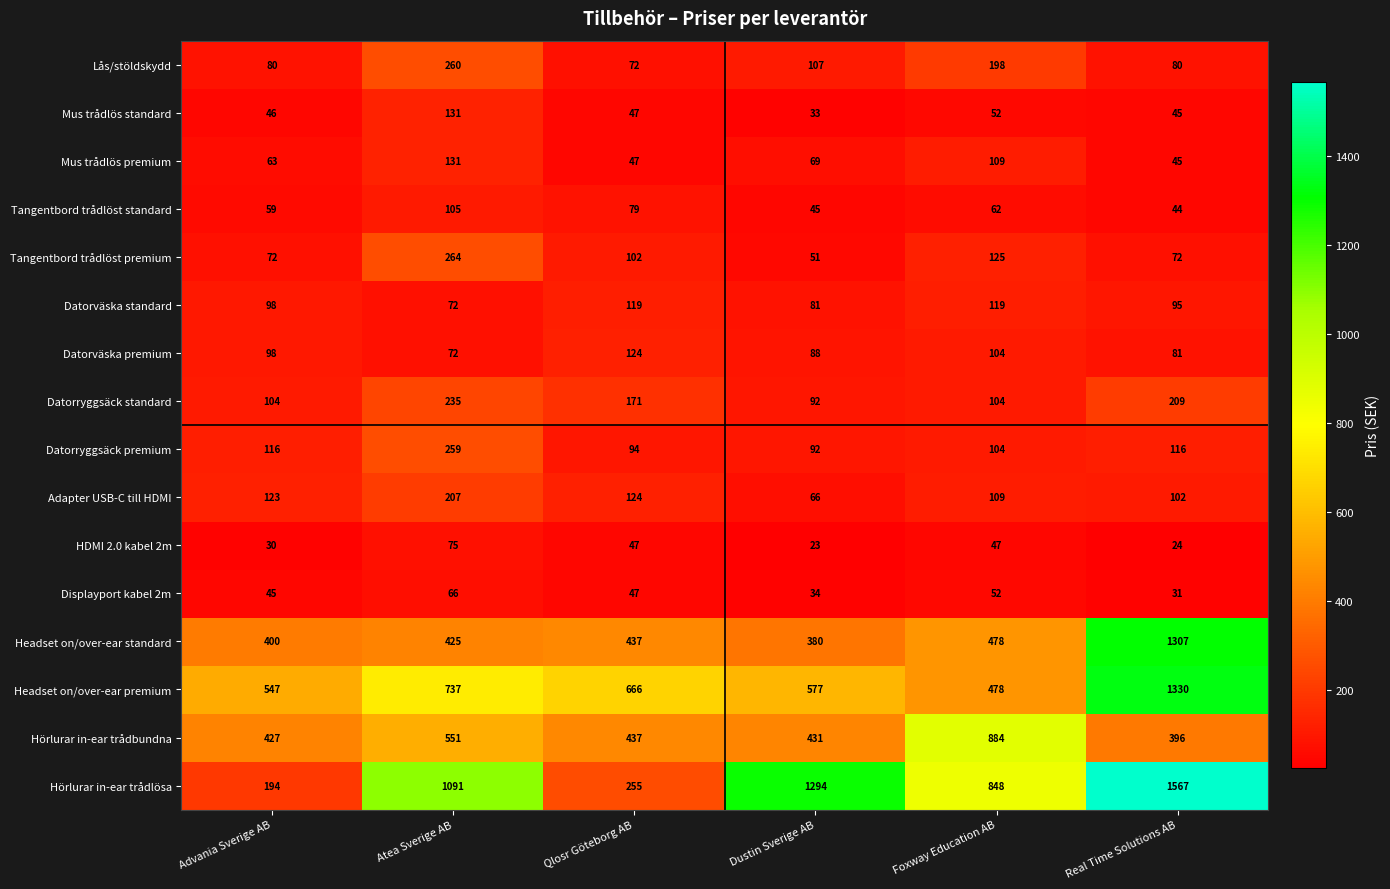

What is the minimum value shown in the chart?

23